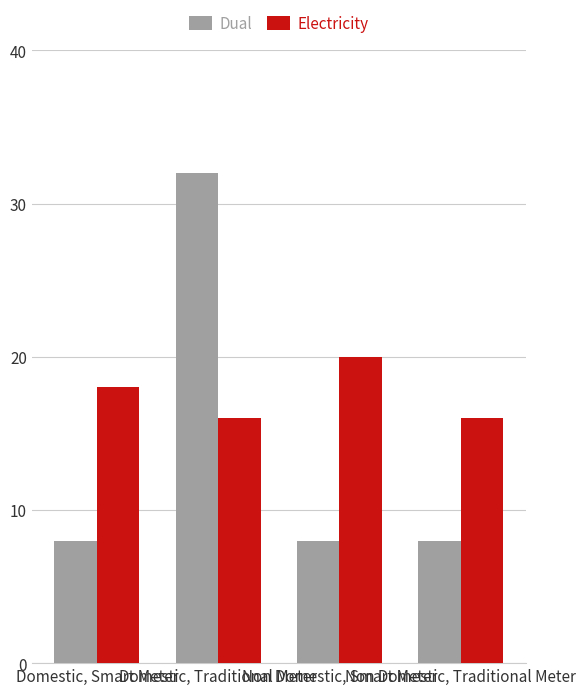

What position from the left is Non Domestic, Traditional Meter?

4